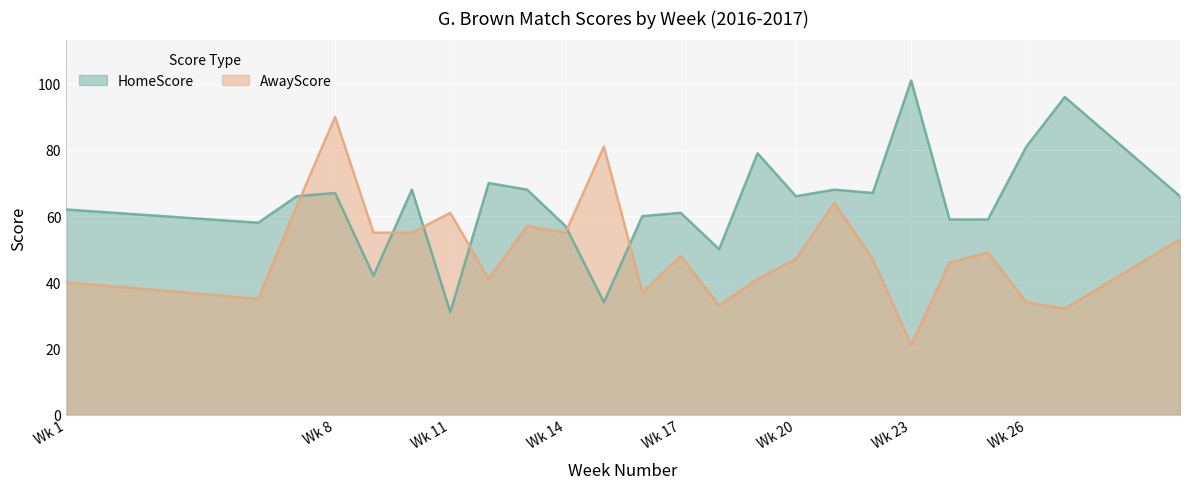

What is the value of the HomeScore point at the 1st from the left?

62